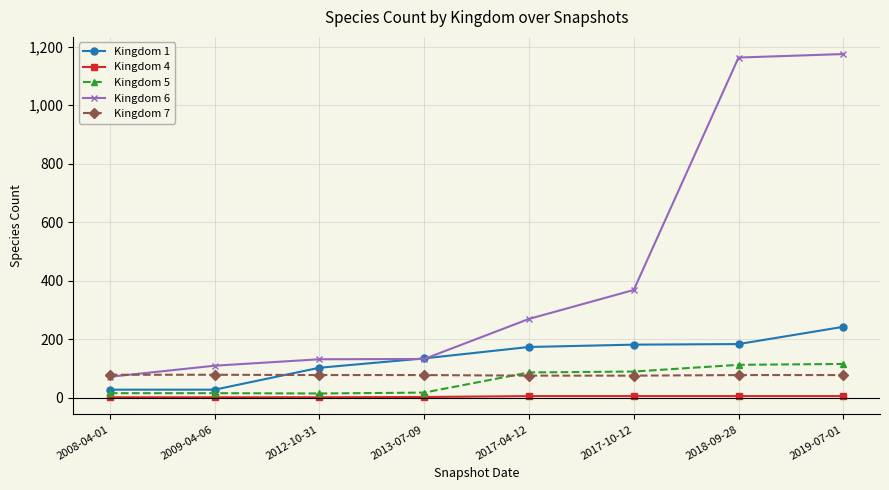

What is the total value across all series at 2017-04-12?

608